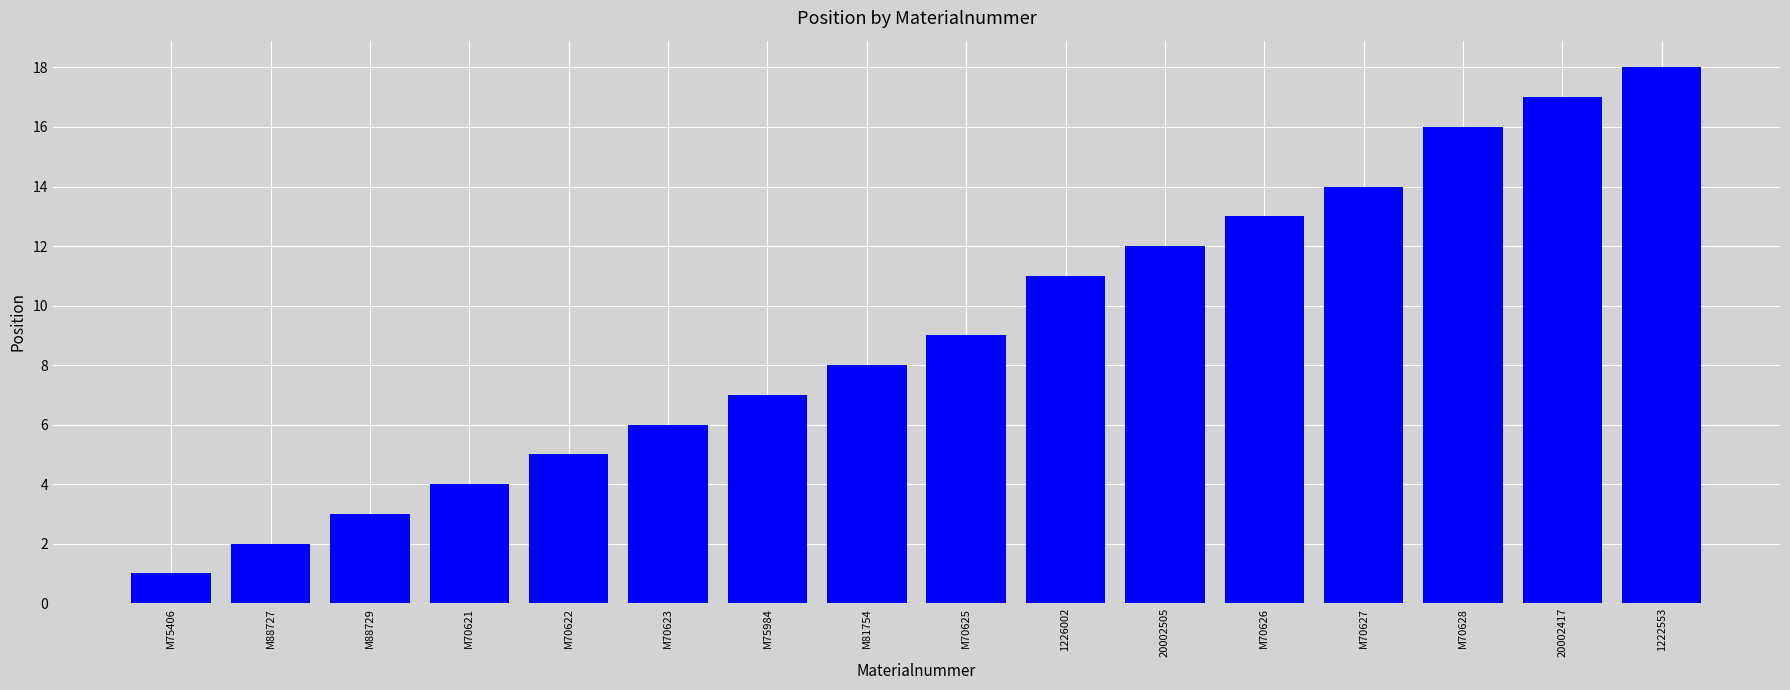

What is the difference between the maximum and minimum values?

17